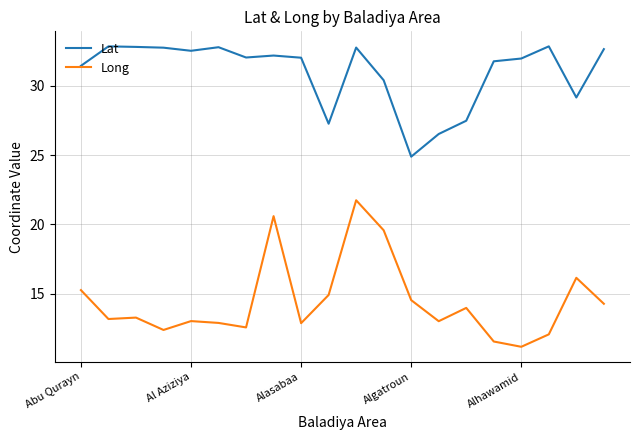

In Lat, how many points are higher than both neighbors (excluding endpoints)?

5